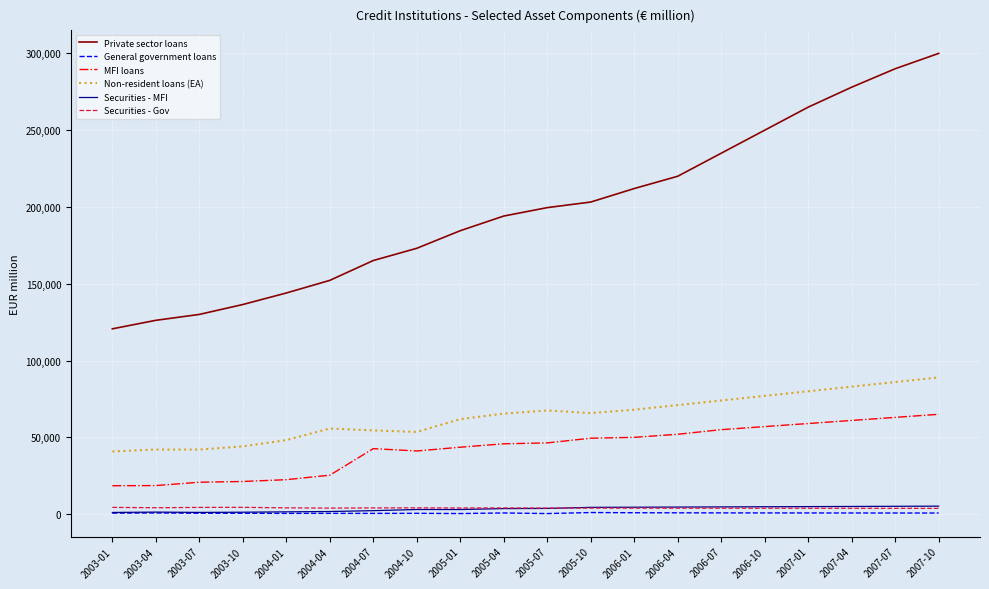

Between 2004-04 and 2007-07, which series saw the biggest shift?

Private sector loans